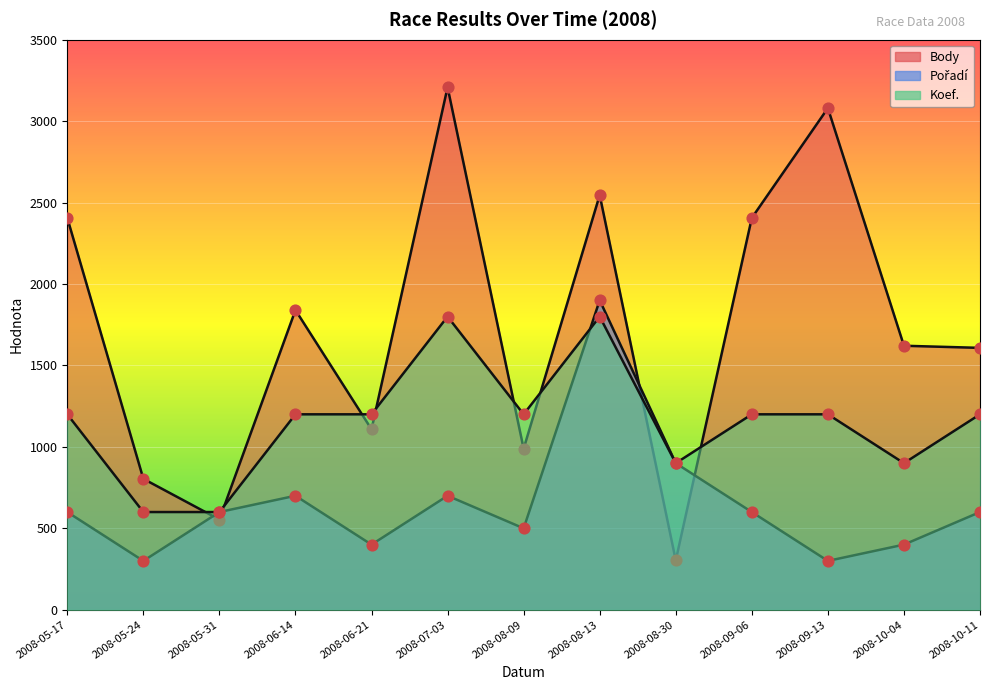

Is the value of Pořadí at 2008-06-14 greater than the value of Body at 2008-05-31?

Yes